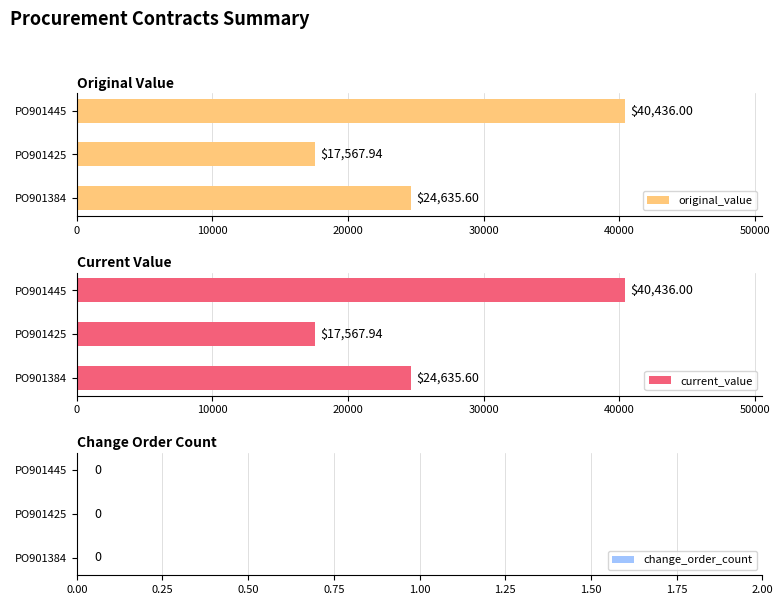

What is the sum of all original_value values?

82639.5